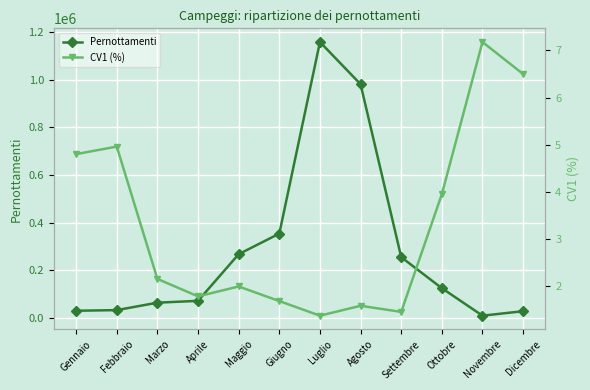

True or false: Pernottamenti and CV1 (%) cross at least once.

False